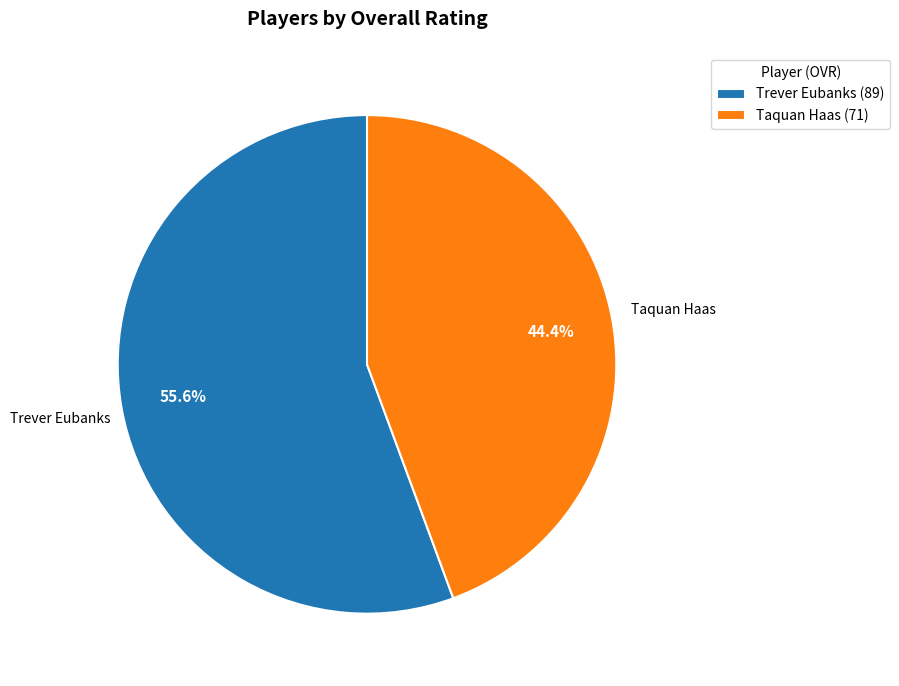

Do Taquan Haas and Trever Eubanks together represent more than half of the pie?

Yes